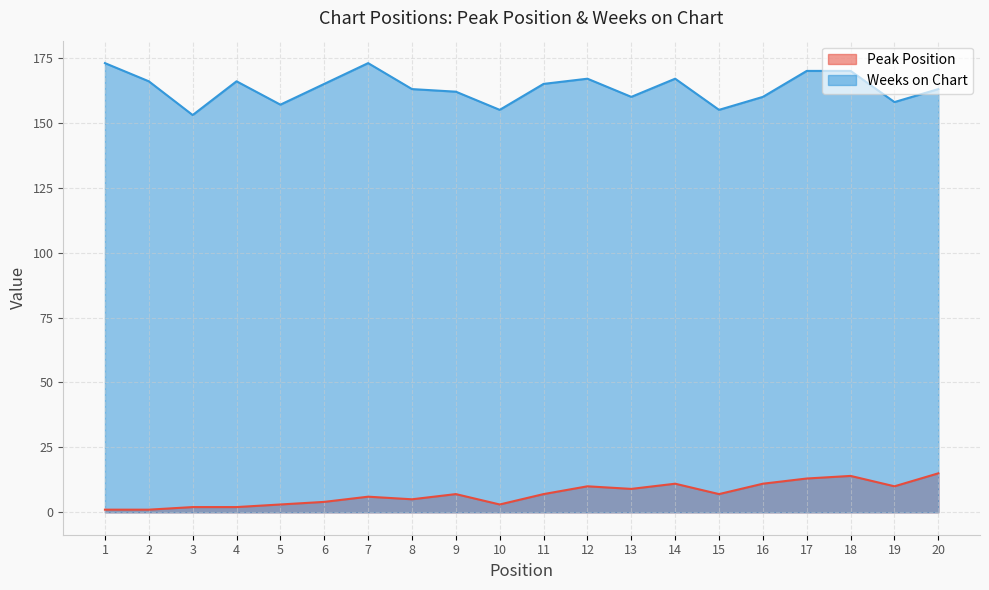

List the labels in order of Peak Position value, largest first.

20, 18, 17, 14, 16, 12, 19, 13, 9, 11, 15, 7, 8, 6, 5, 10, 3, 4, 1, 2